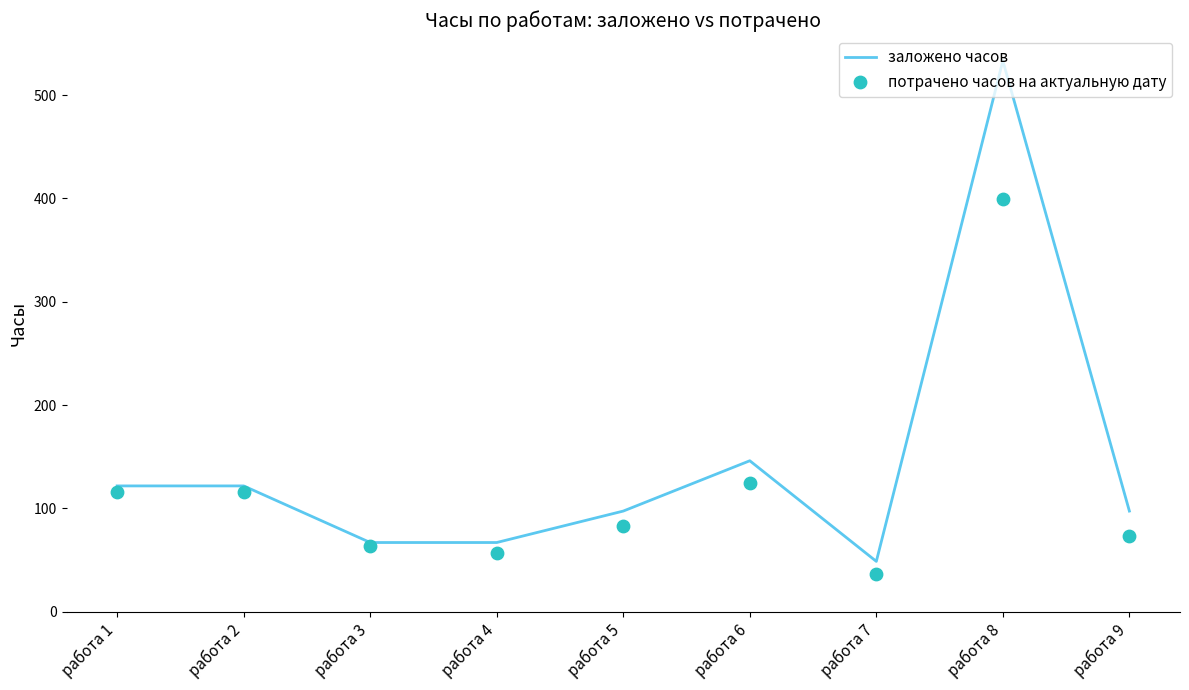

What is the total value across all series at работа 9?

170.4